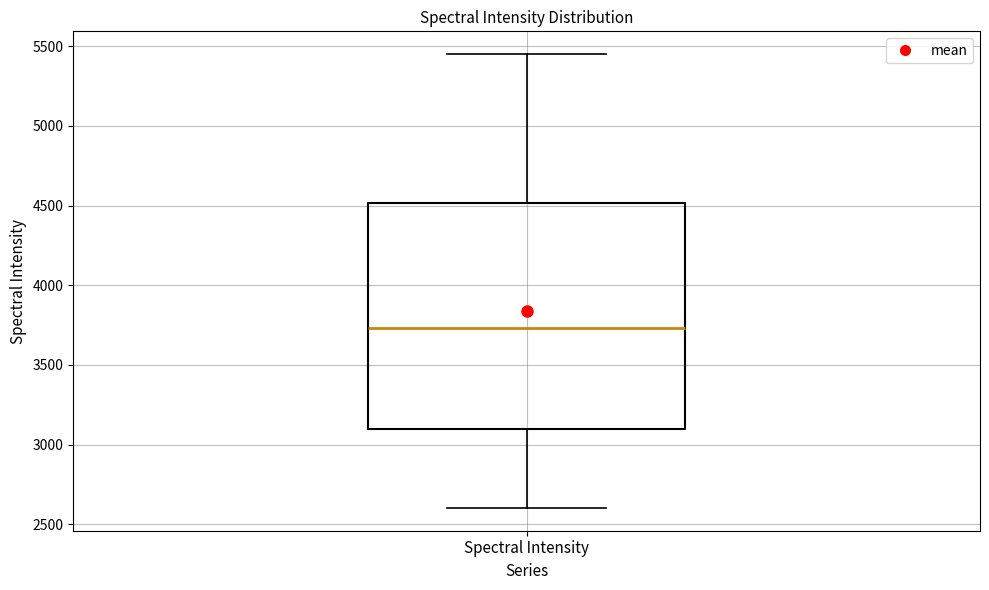

Where does the median line of the box for Spectral Intensity sit on the y-axis? The values are not printed on the chart, so give them approximately, as read against the axis.

3750